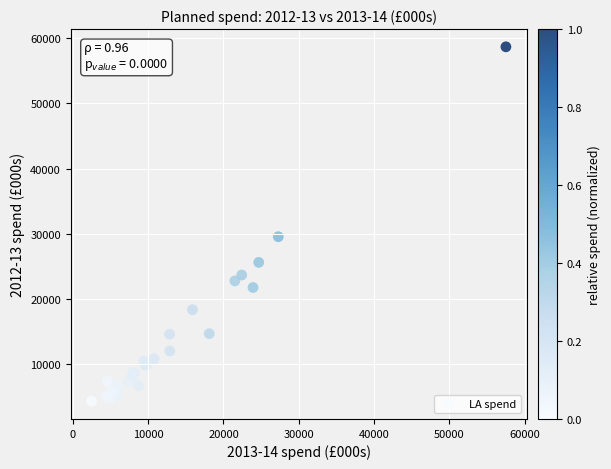

What Y value in the scatter plot is closest to 31488?

29539